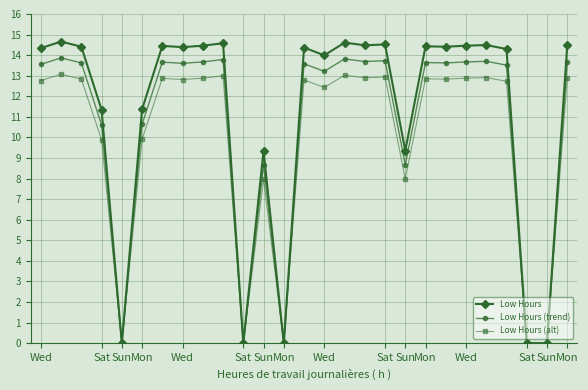

Which series has the widest spread of values?

Low Hours